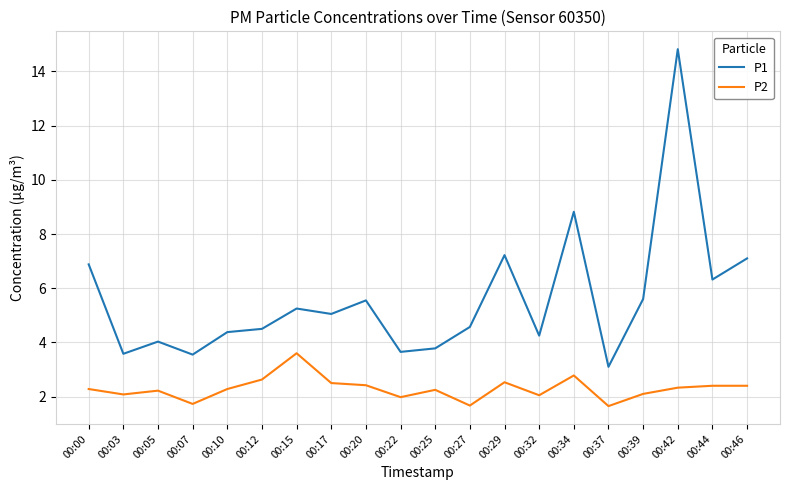

Rank the series by their maximum value, from lowest to highest.

P2, P1